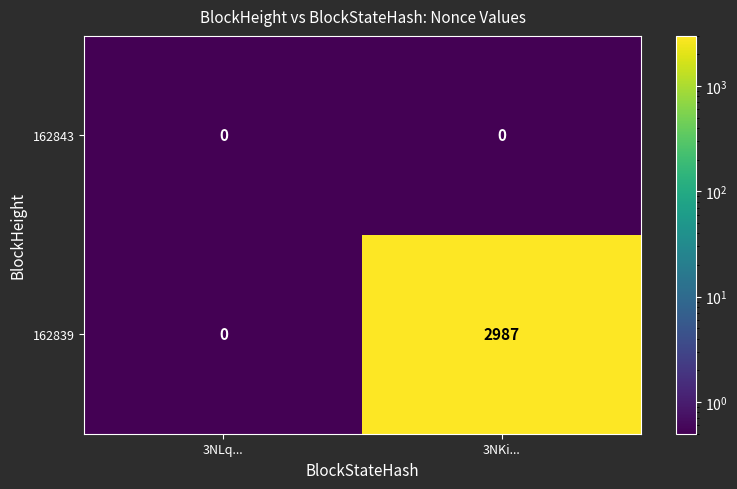

At which category does the chart reach its peak across all series?

3NKi...